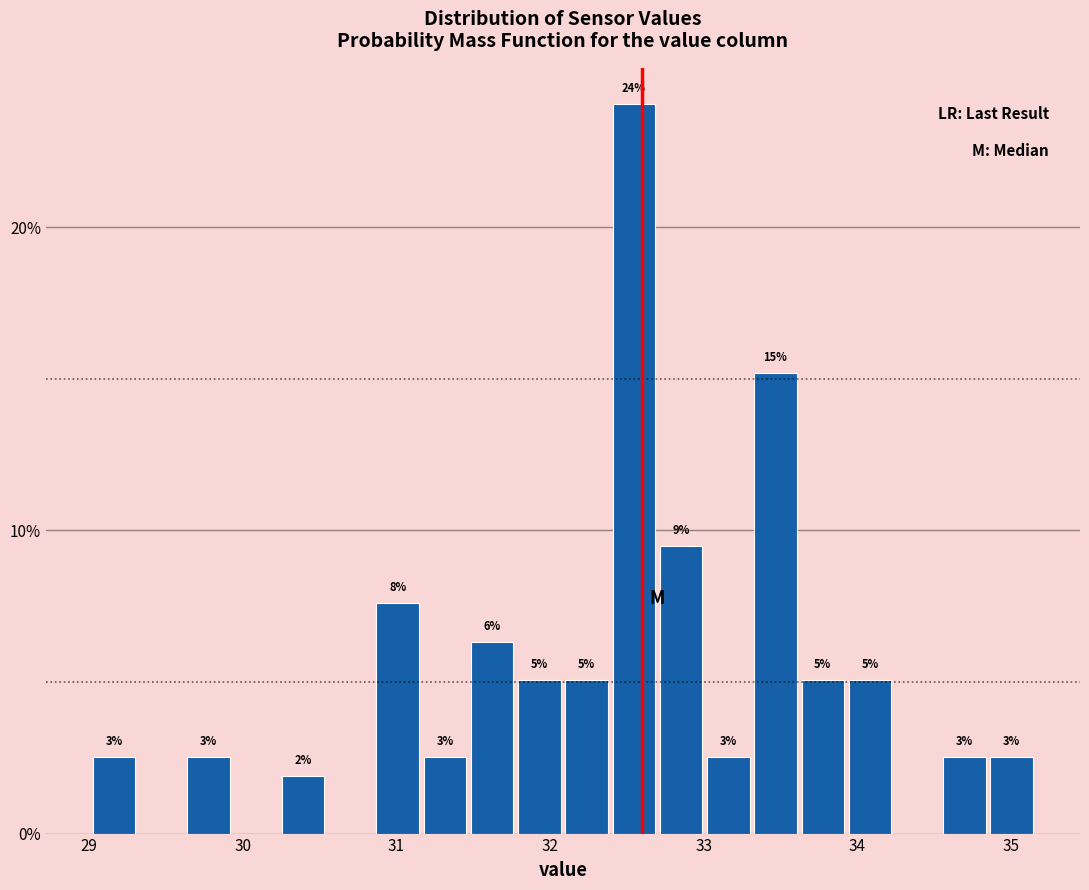

Read against the x-axis, roughly where is the centre of the tallest bar?

32.5